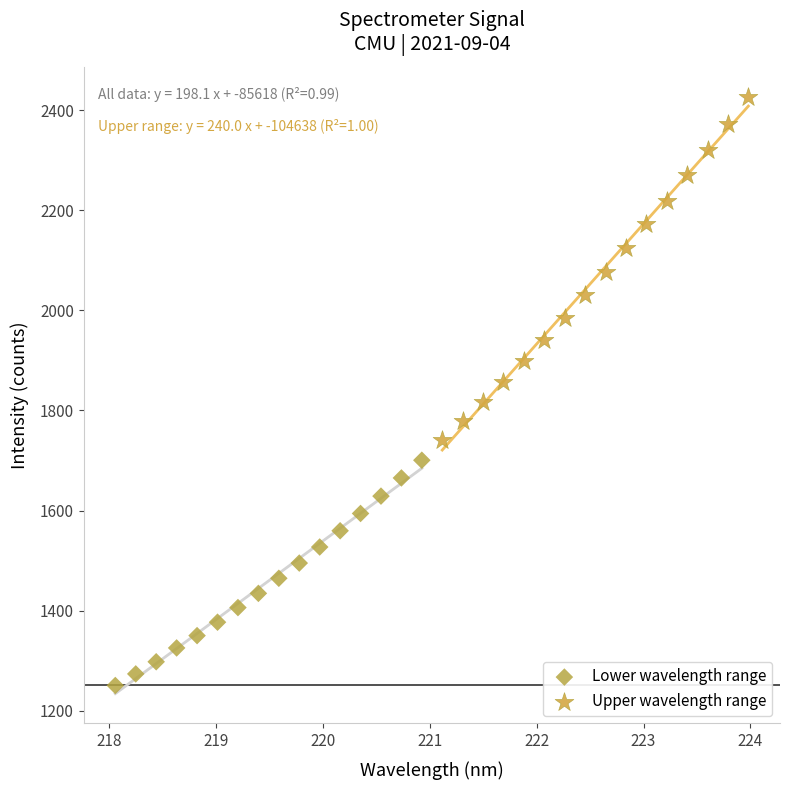

Which series contains the lowest Y value?

Lower wavelength range